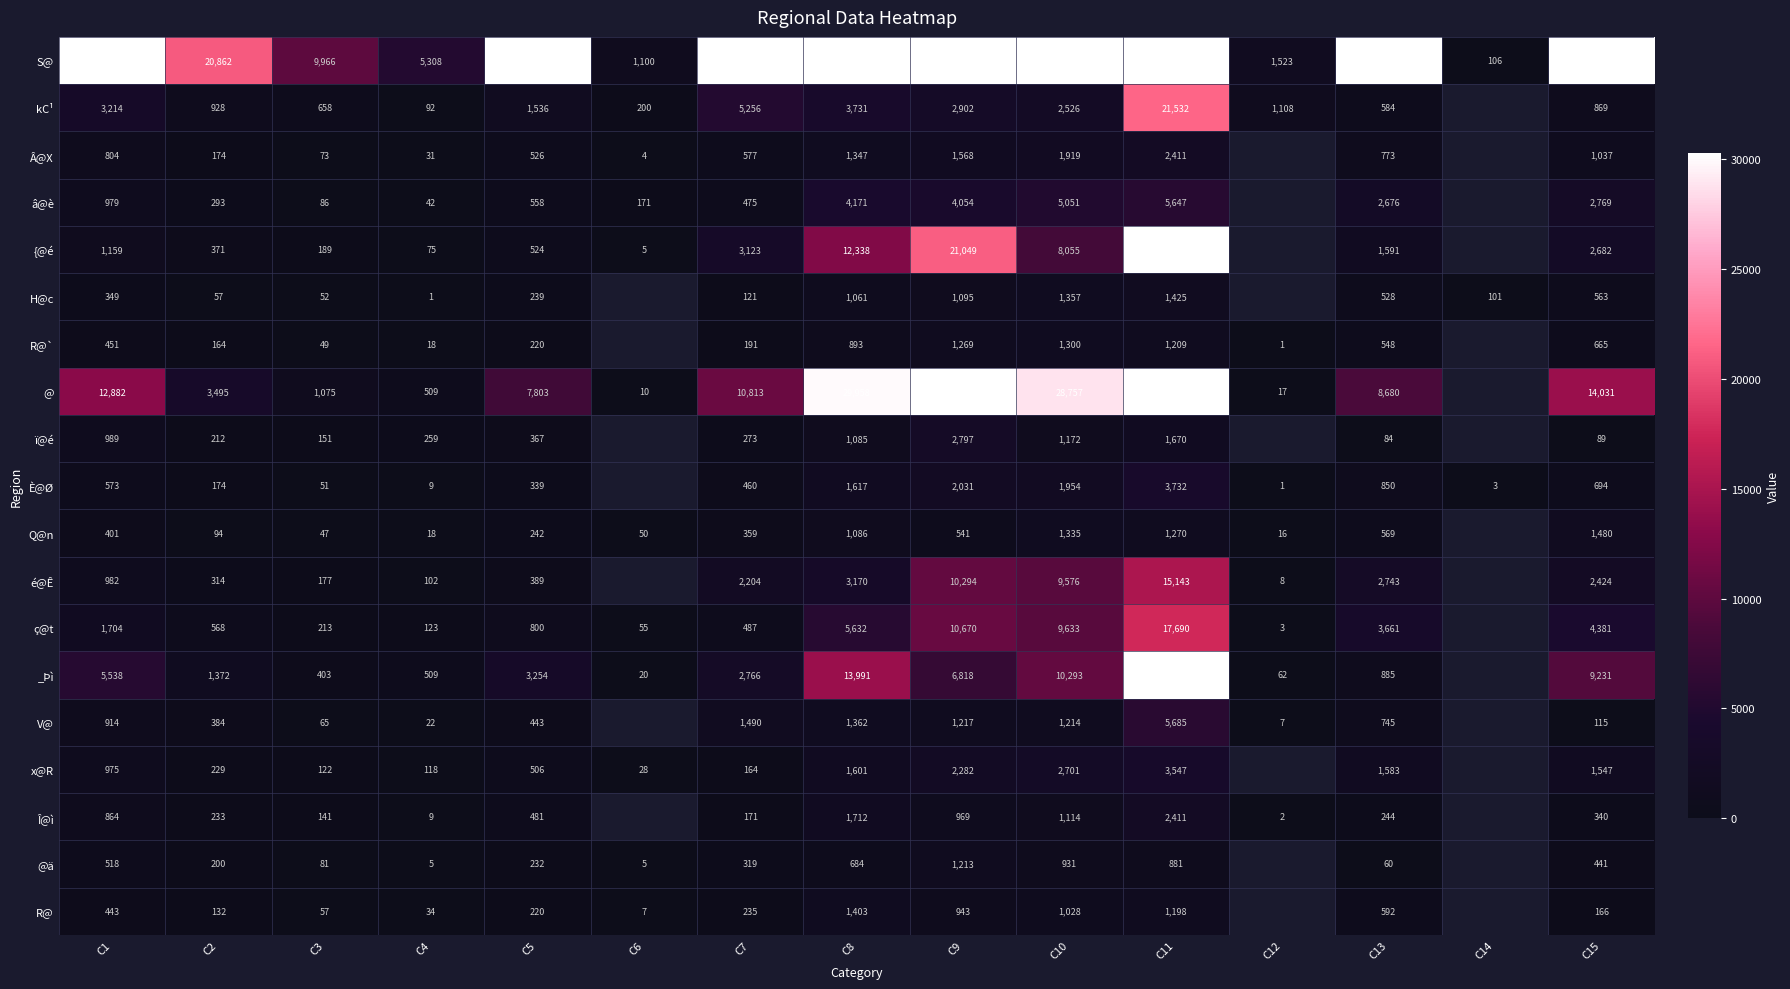

What is the difference between the Î@ì values at C4 and C2?

224